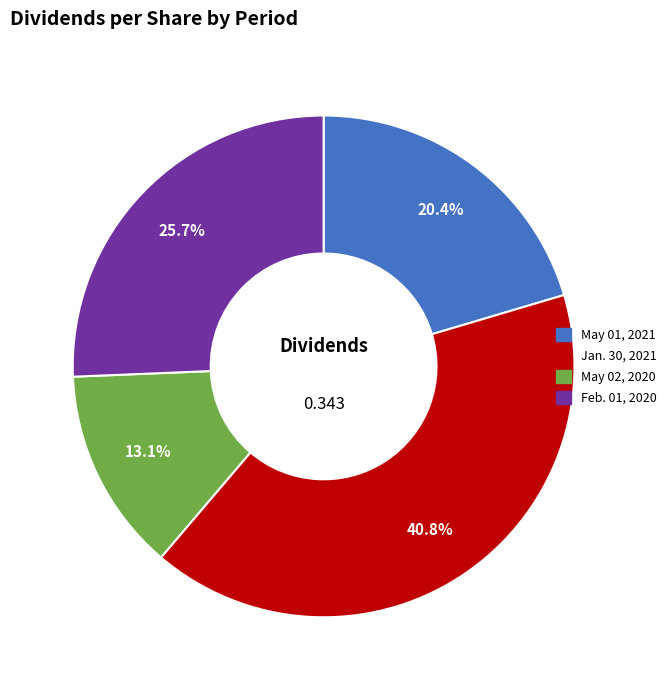

How many slices are in this pie chart?

4